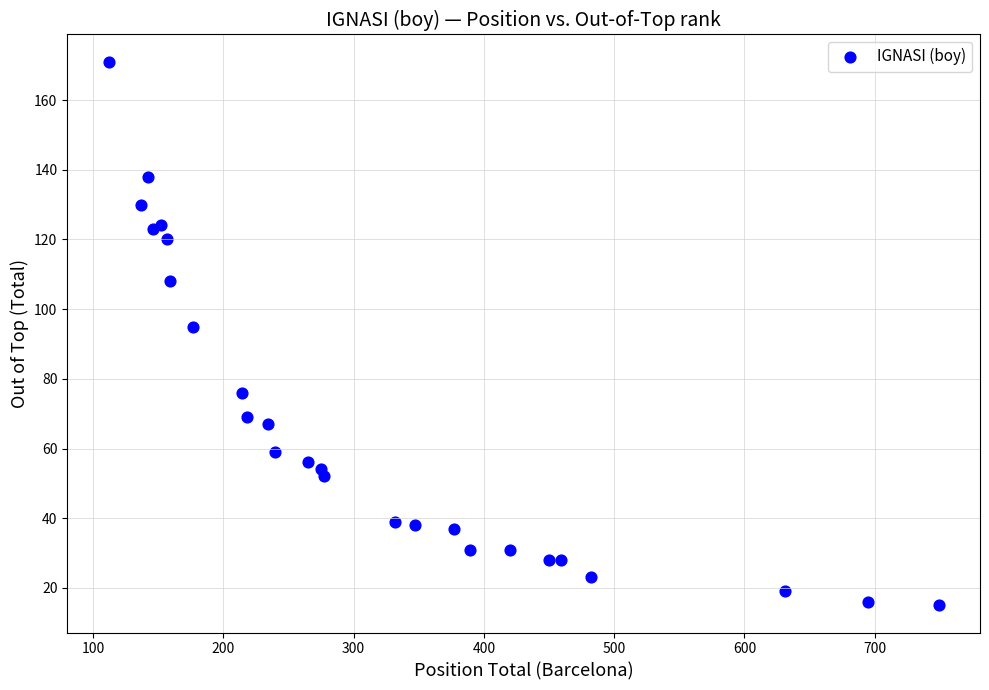

What Y value in the scatter plot is closest to 93?

95